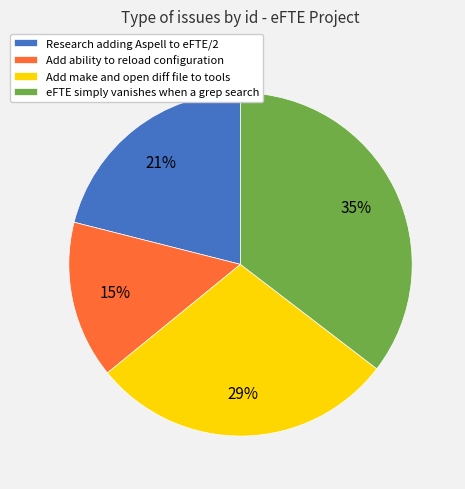

Between eFTE simply vanishes when a grep search and Add ability to reload configuration, which is larger?

eFTE simply vanishes when a grep search